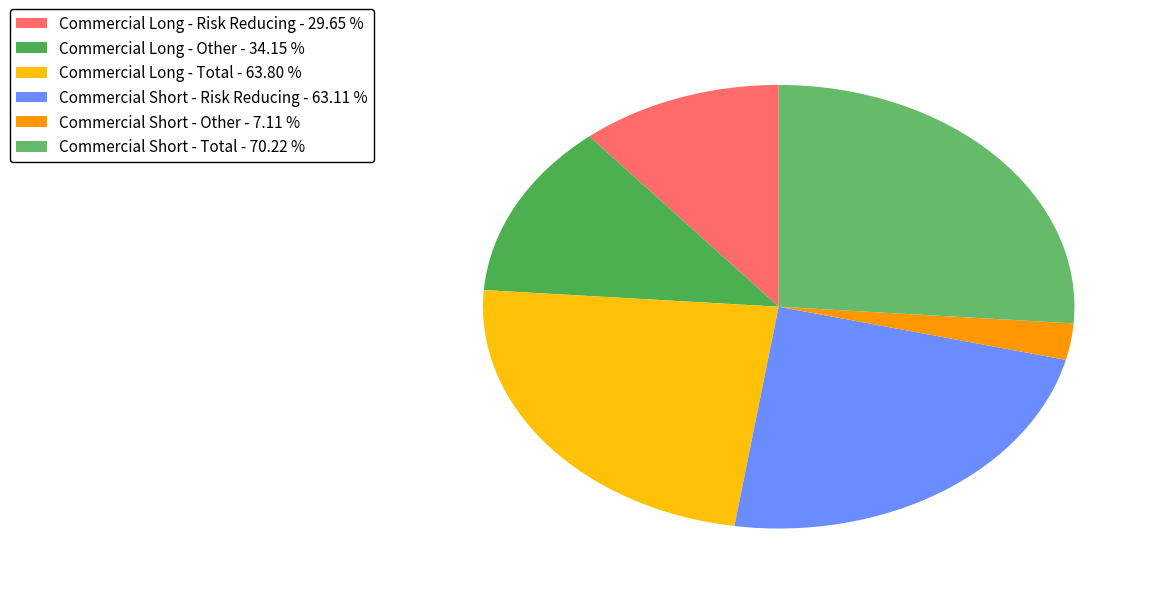

True or false: Commercial Long - Risk Reducing accounts for 18% of the total.

False